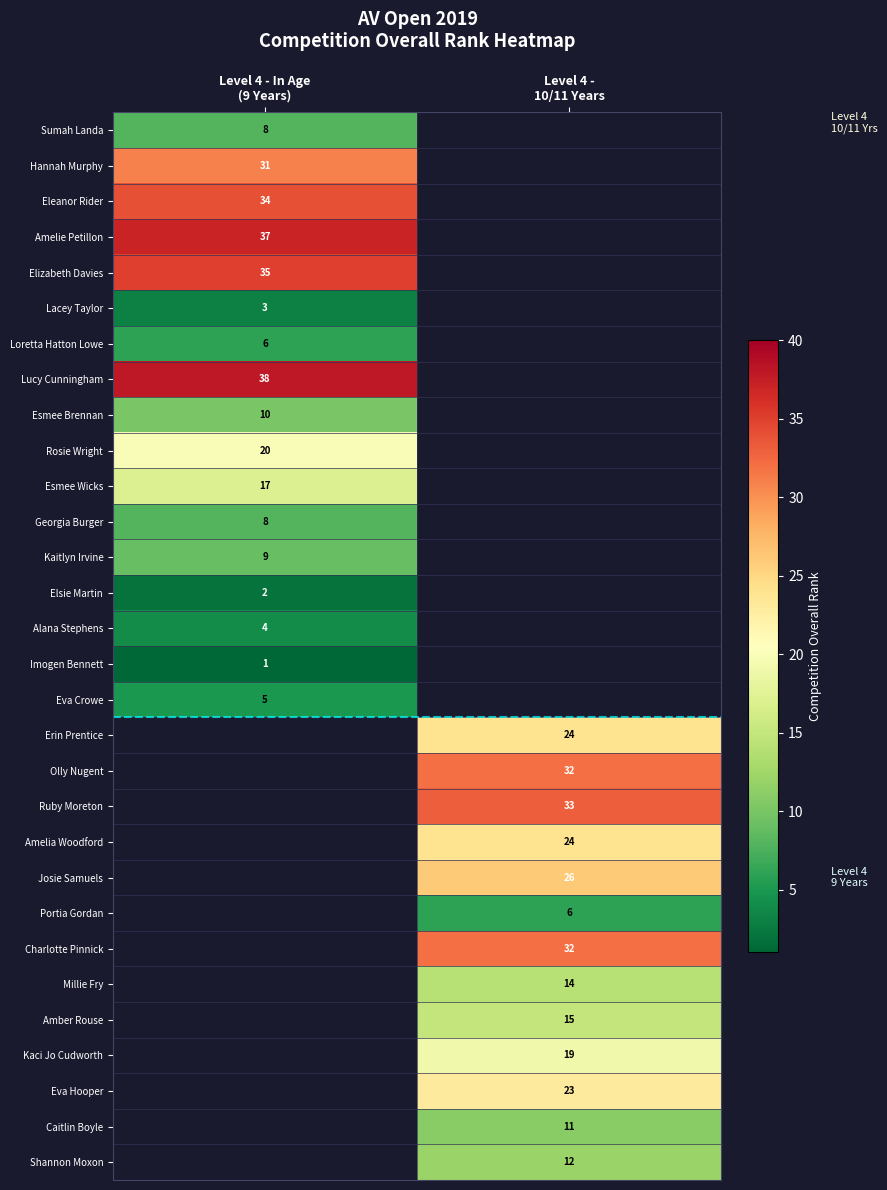

What value does the Eva Crowe series have at Level 4 - In Age (9 Years)?

5.0